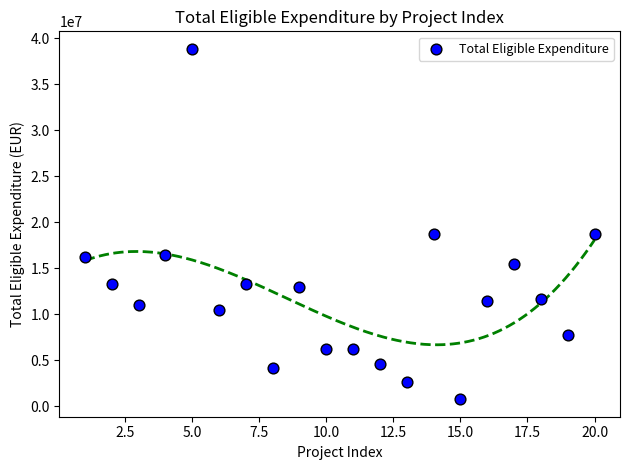

What is the range of X values (max minus min)?

19.0